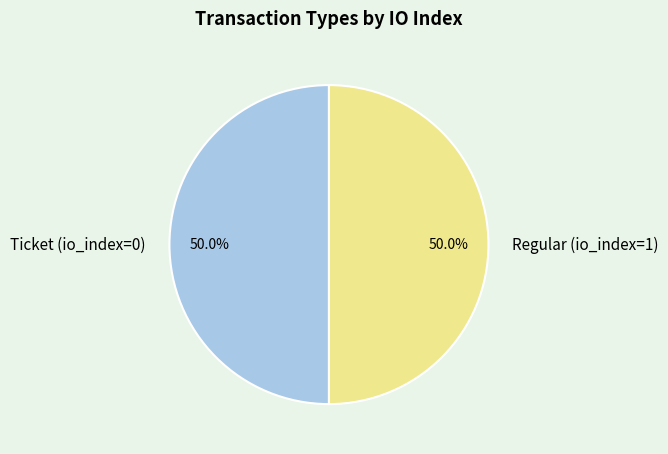

How many slices are in this pie chart?

2